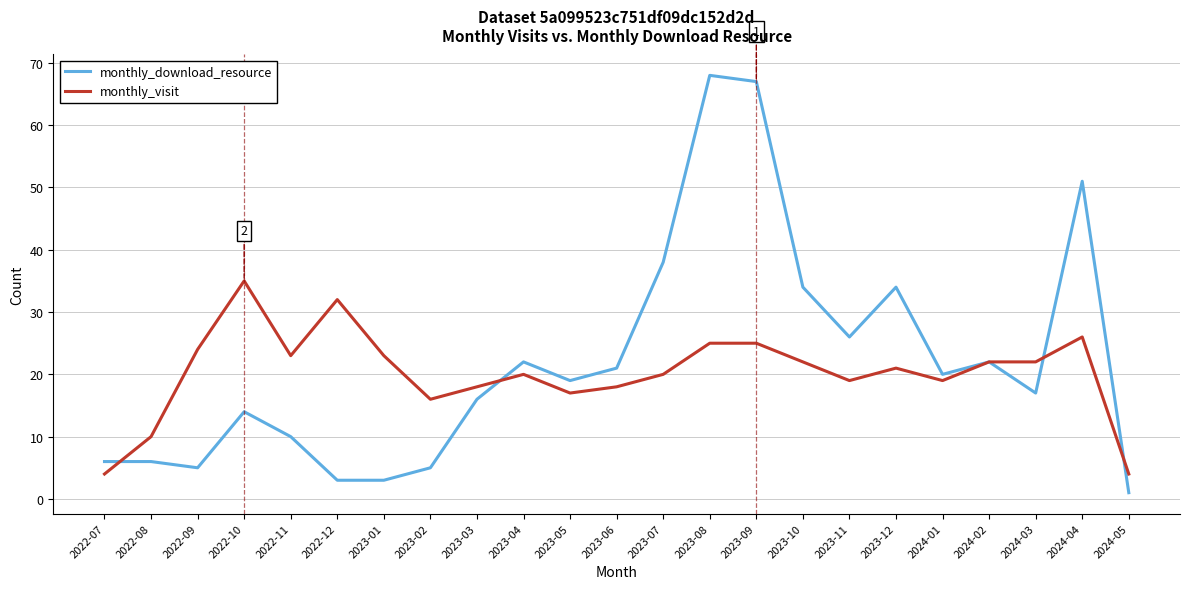

Reading left to right, list all the values displayed in this chart.

monthly_download_resource: 2022-07=6	2022-08=6	2022-09=5	2022-10=14	2022-11=10	2022-12=3	2023-01=3	2023-02=5	2023-03=16	2023-04=22	2023-05=19	2023-06=21	2023-07=38	2023-08=68	2023-09=67	2023-10=34	2023-11=26	2023-12=34	2024-01=20	2024-02=22	2024-03=17	2024-04=51	2024-05=1
monthly_visit: 2022-07=4	2022-08=10	2022-09=24	2022-10=35	2022-11=23	2022-12=32	2023-01=23	2023-02=16	2023-03=18	2023-04=20	2023-05=17	2023-06=18	2023-07=20	2023-08=25	2023-09=25	2023-10=22	2023-11=19	2023-12=21	2024-01=19	2024-02=22	2024-03=22	2024-04=26	2024-05=4